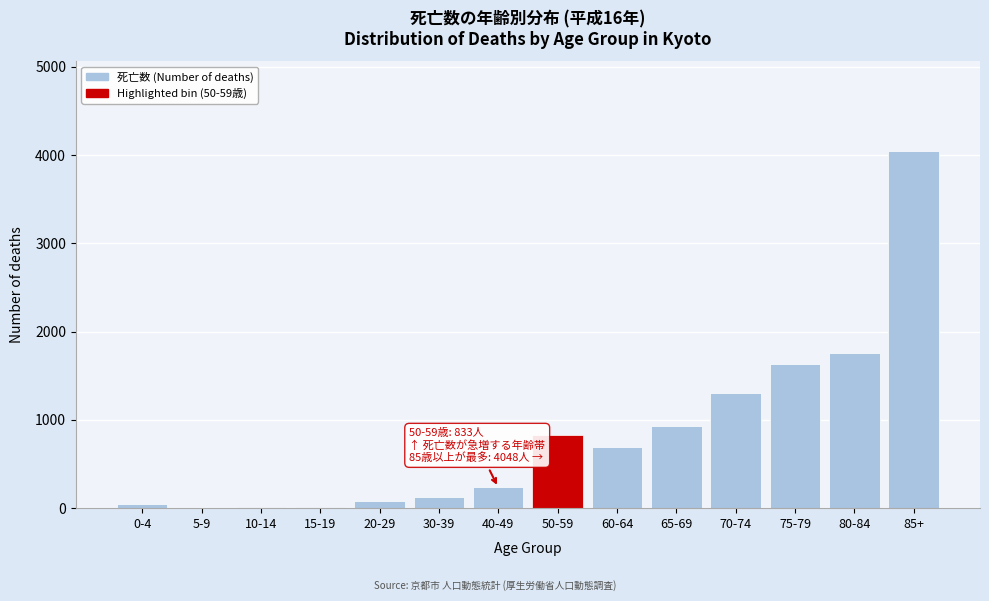

Approximately how many times larger is the value at 85+ compared to 50-59?

4.9